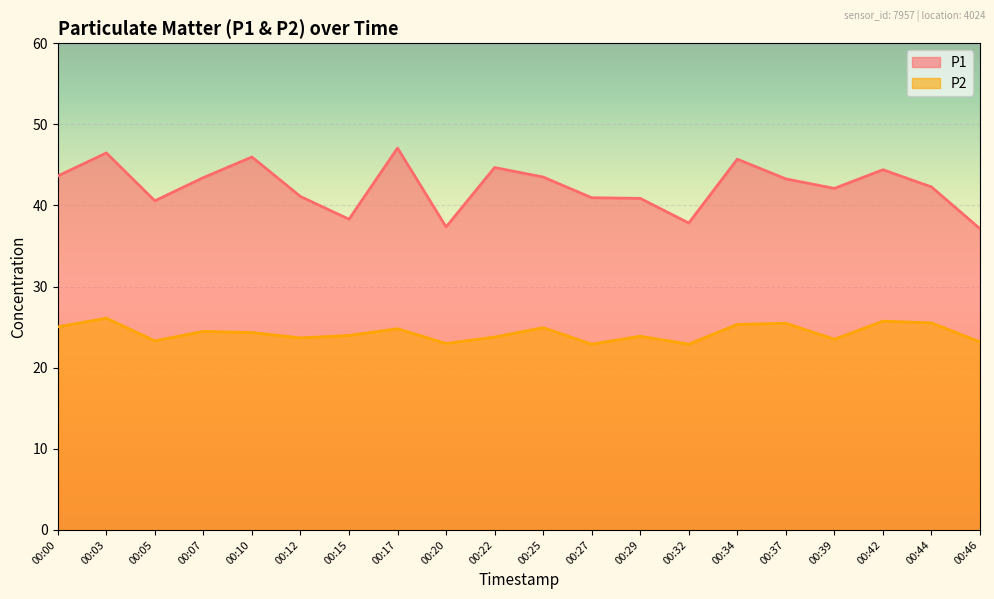

True or false: P1 and P2 intersect in this chart.

False